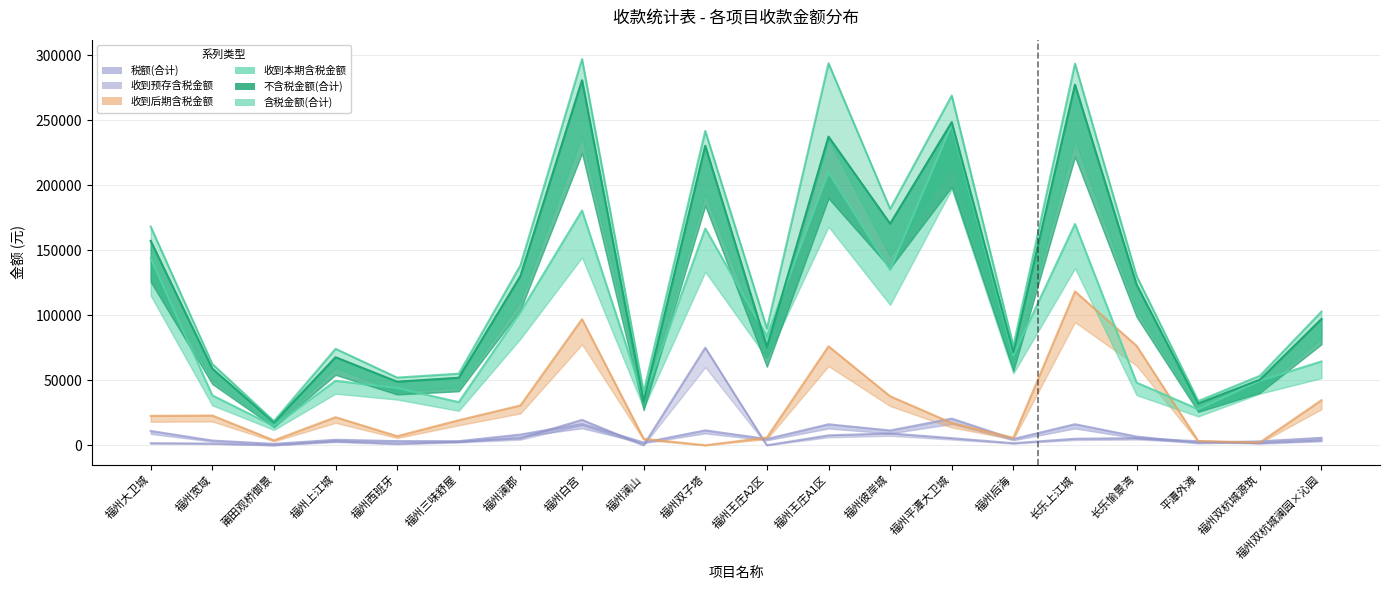

How many distinct data groups are displayed?

6